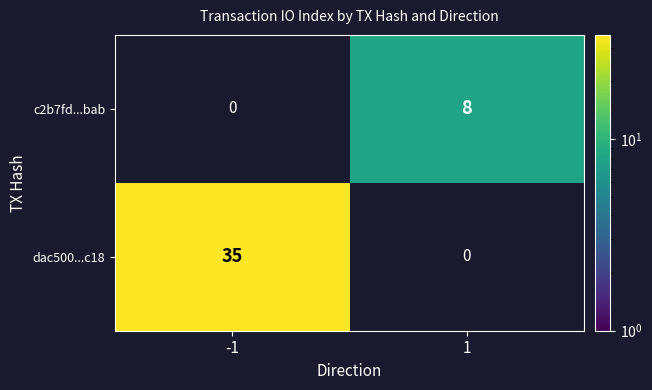

True or false: dac500...c18 has a value of 35 at -1.

True